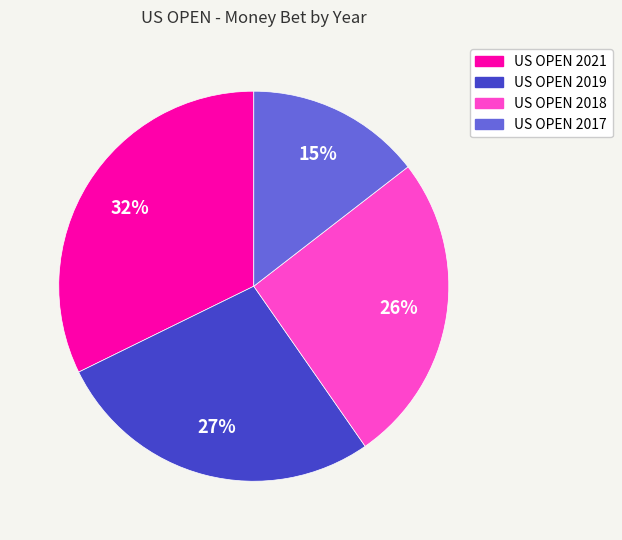

To the nearest percent, what percentage of the pie is US OPEN 2018?

26%